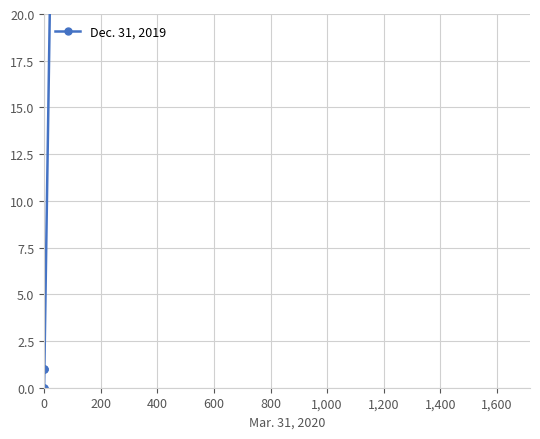

True or false: there are more than 1 points higher than both neighbors.

False